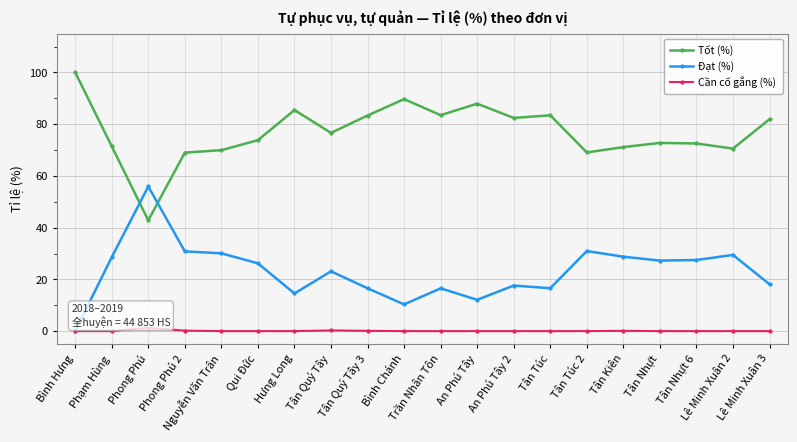

True or false: Tốt (%) has more than 2 points higher than both neighbors.

True